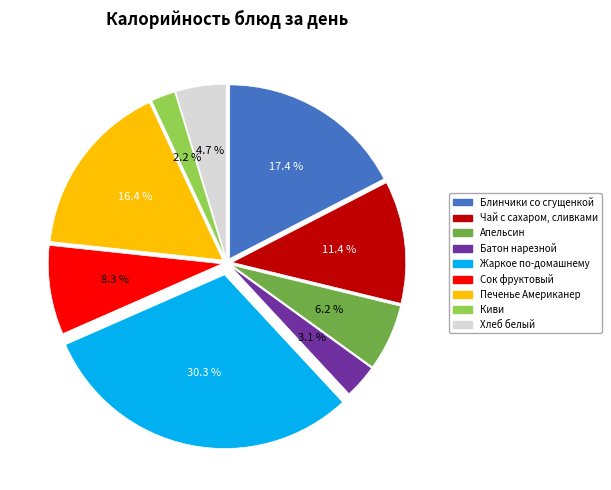

What percentage is the Киви slice, to the nearest percent?

2%